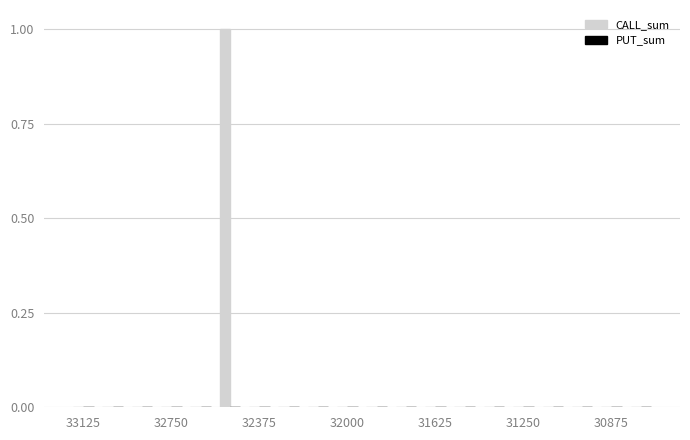

Count the number of categories in the chart.

20